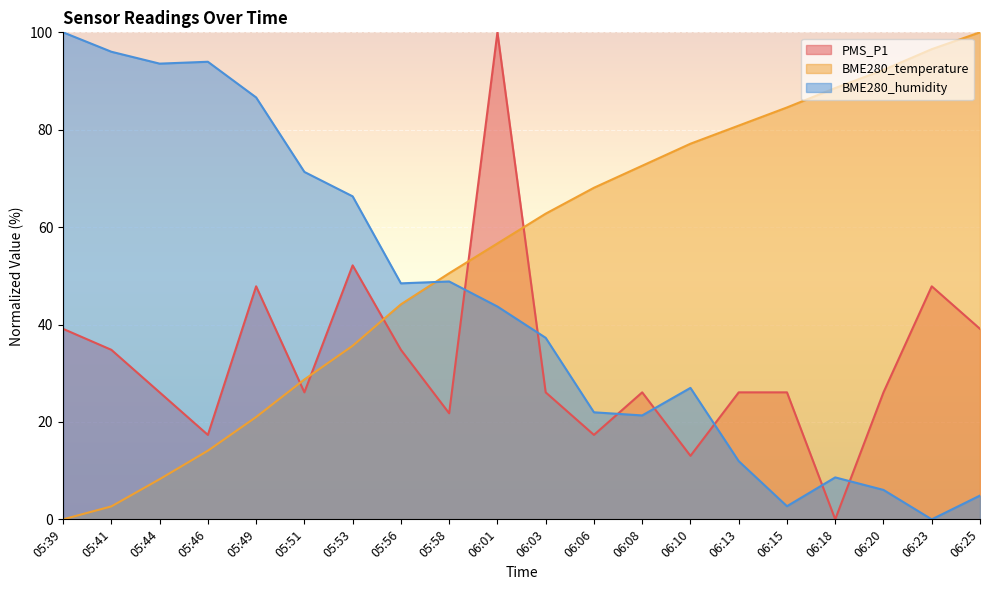

Between which two adjacent categories do PMS_P1 and BME280_temperature first intersect?

05:49 and 05:51